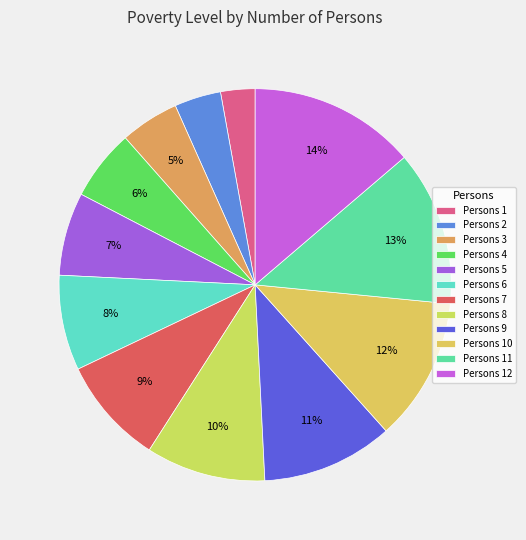

How many segments does this pie chart have?

12